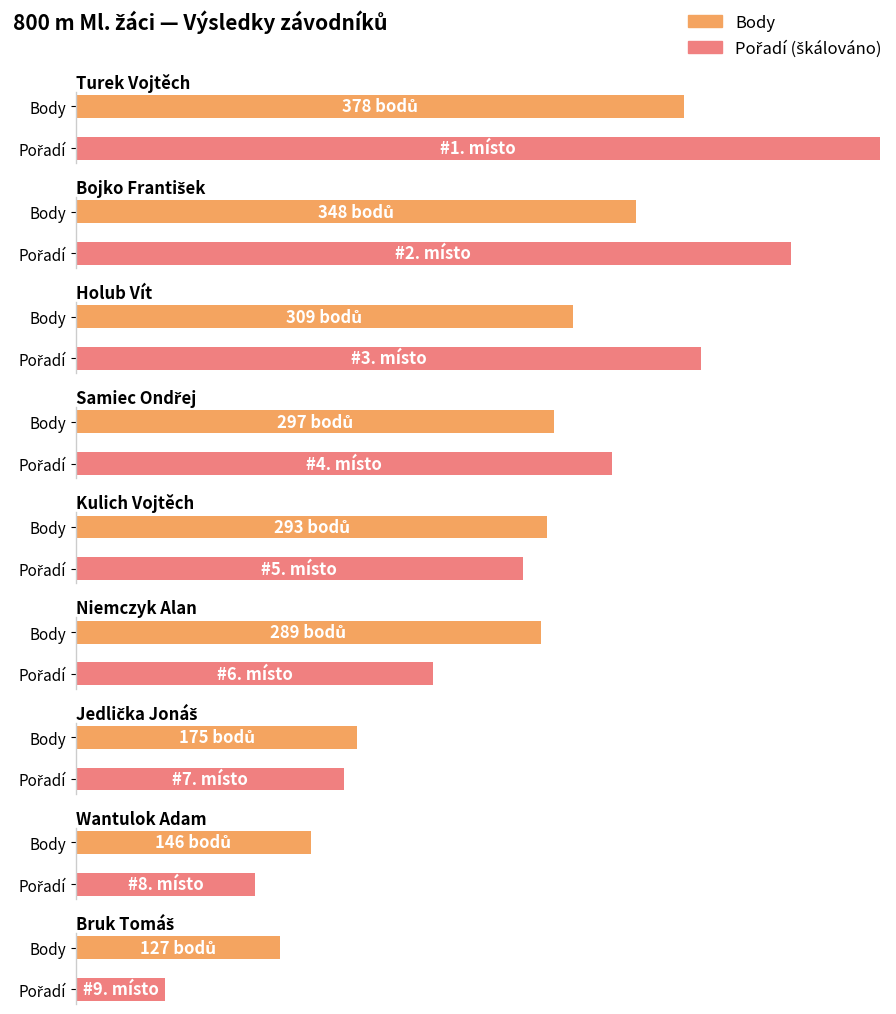

What is the minimum value for Body?

127